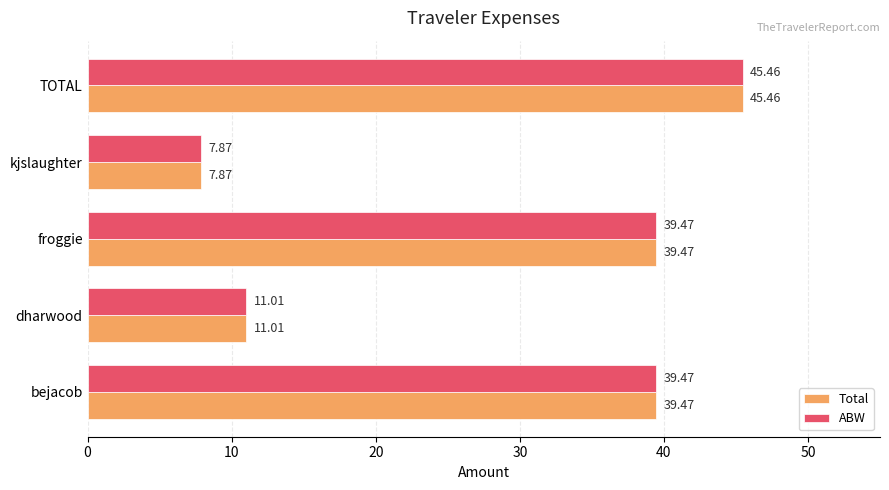

At how many categories does at least one series exceed 24?

3